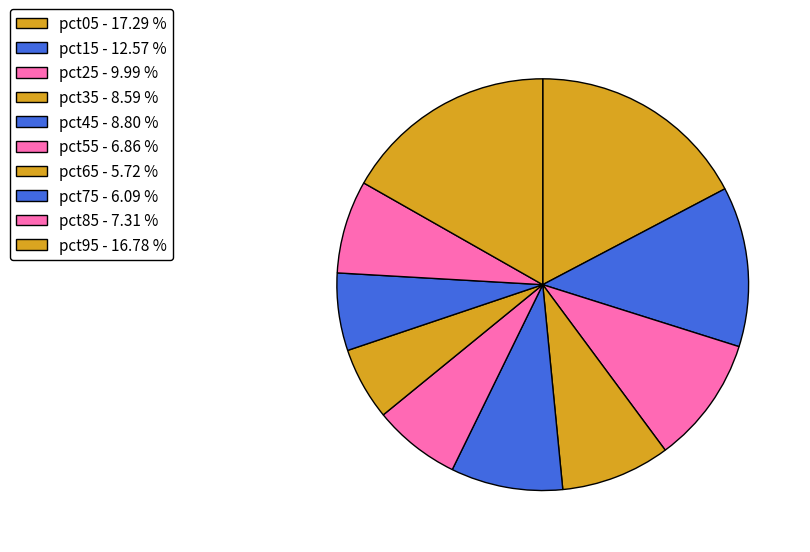

Which slice is the largest?

pct05